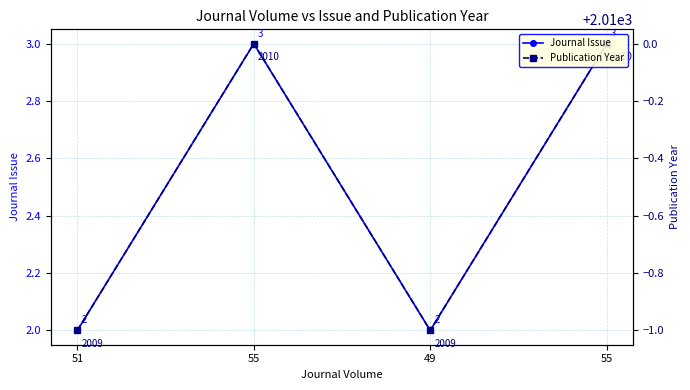

List the series in order of their peak value, lowest first.

Journal Issue, Publication Year